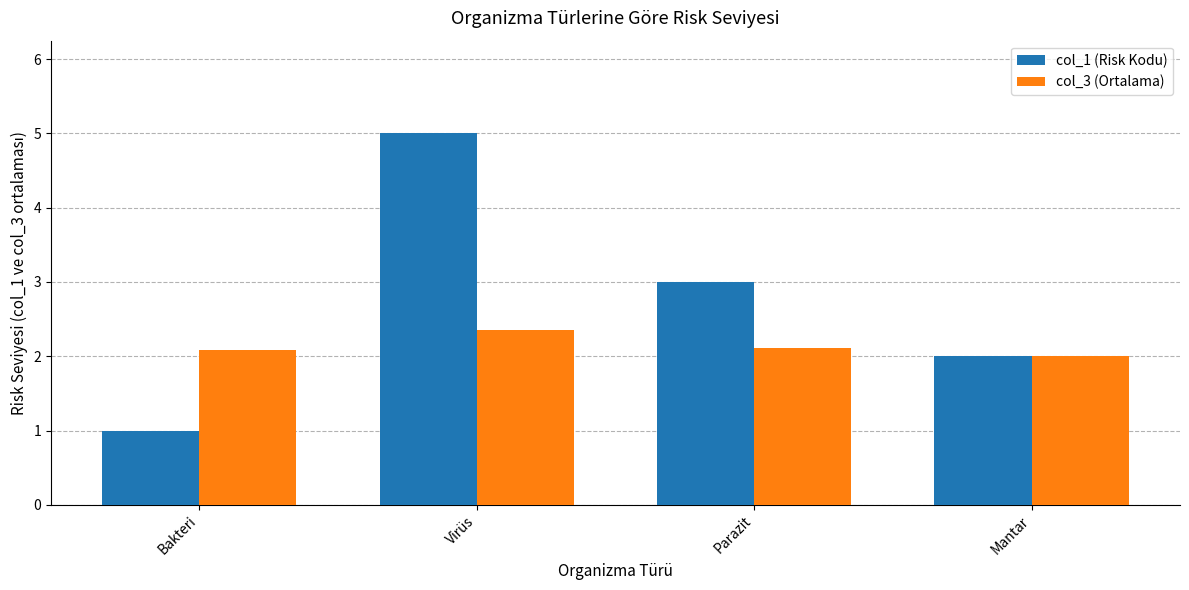

Which series has the largest range (max minus min)?

col_1 (Risk Kodu)